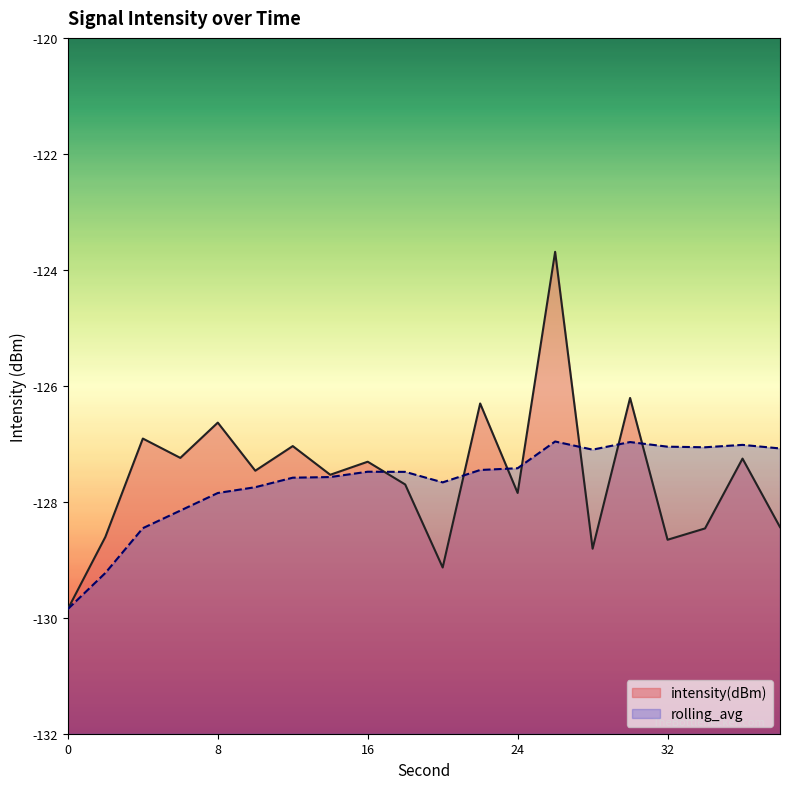

The rolling_avg series shows -71.3 at 30. True or false?

False